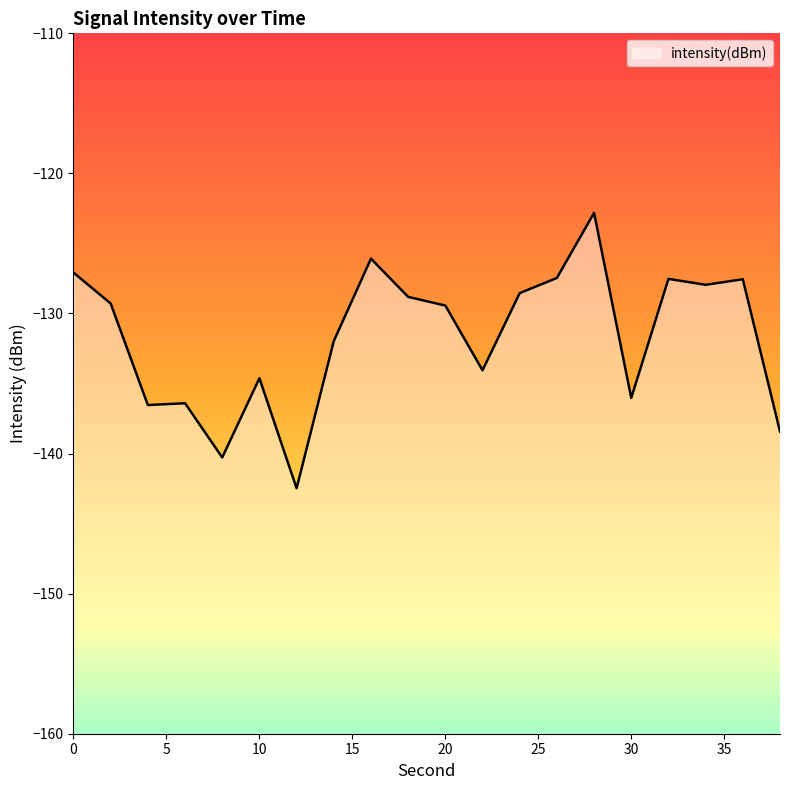

How many interior local peaks (higher than both neighbors) does the data have?

6